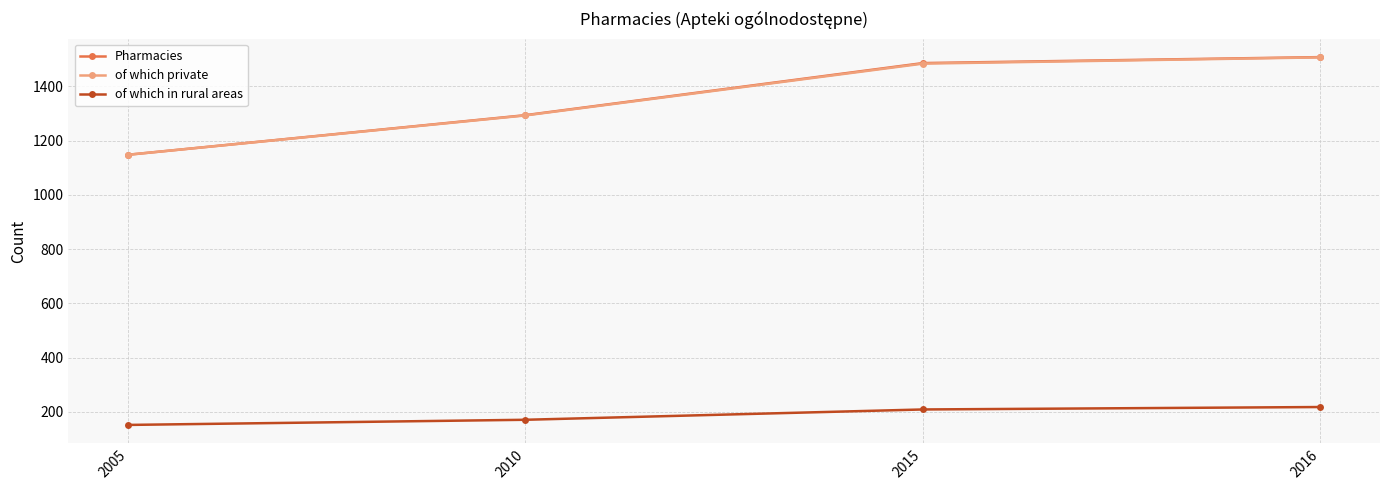

True or false: of which in rural areas and Pharmacies intersect in this chart.

False